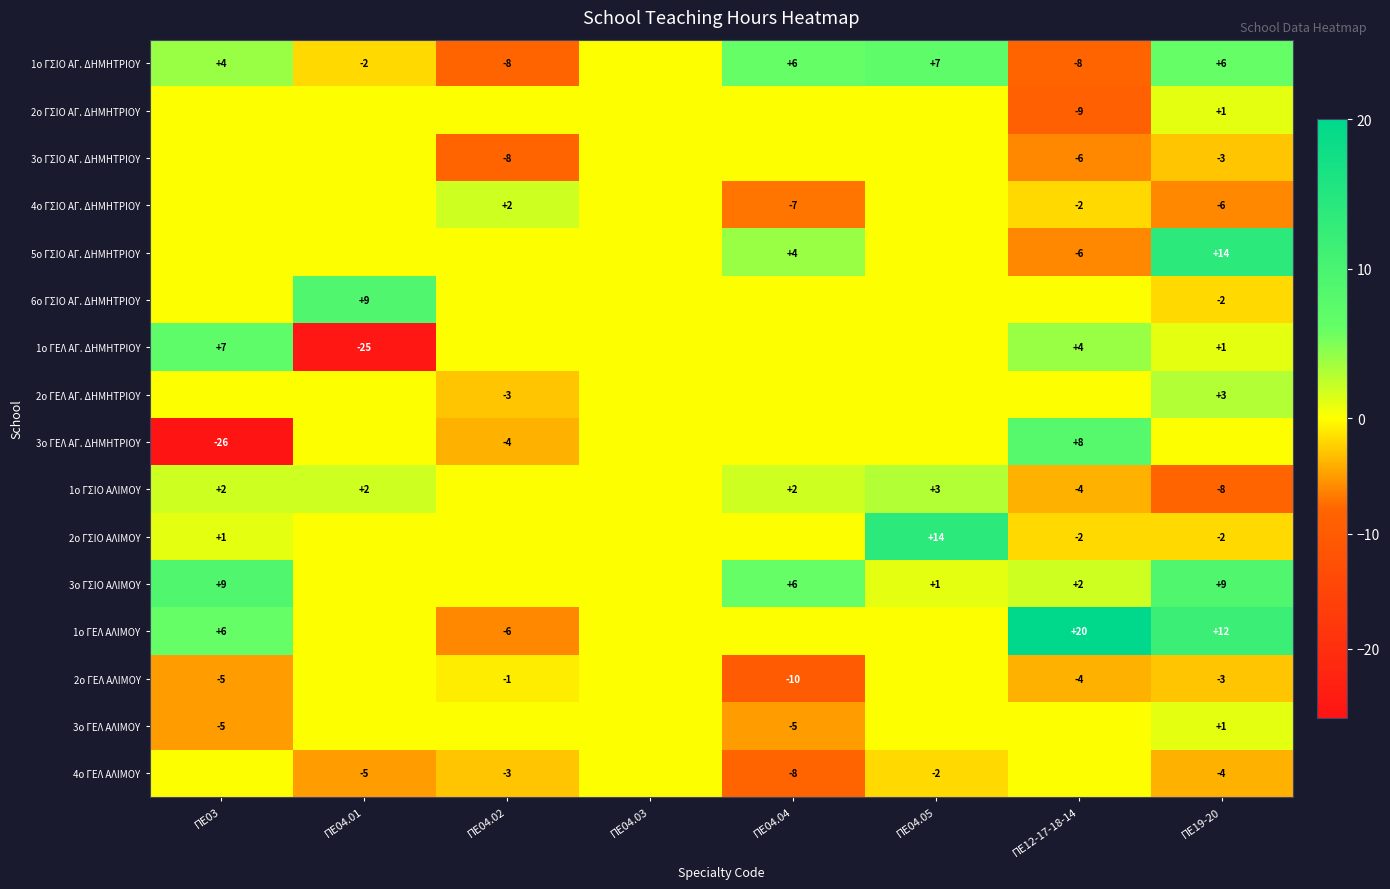

How many data points does each series have?

8